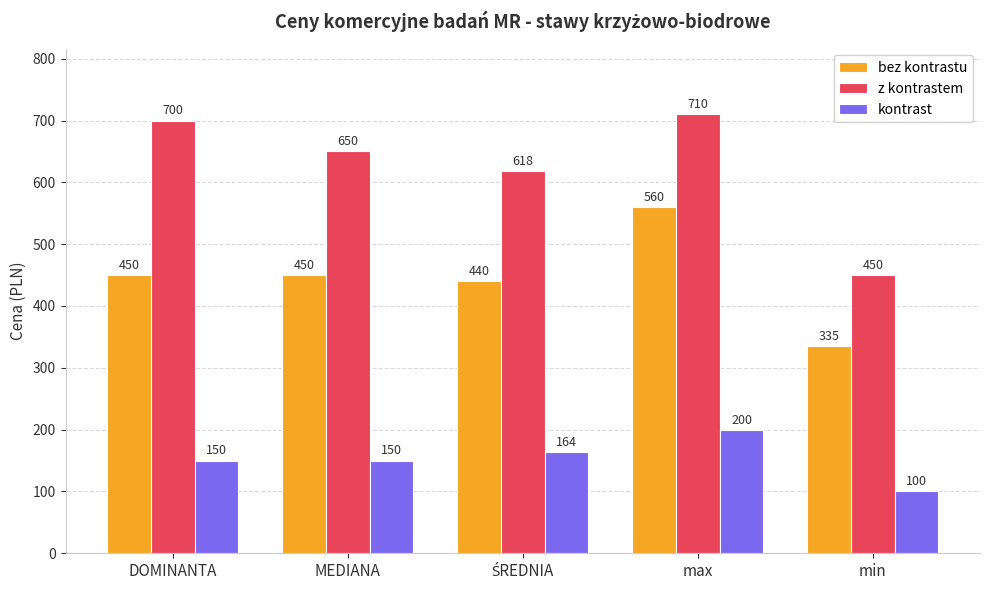

True or false: bez kontrastu has a value of 335 at min.

True